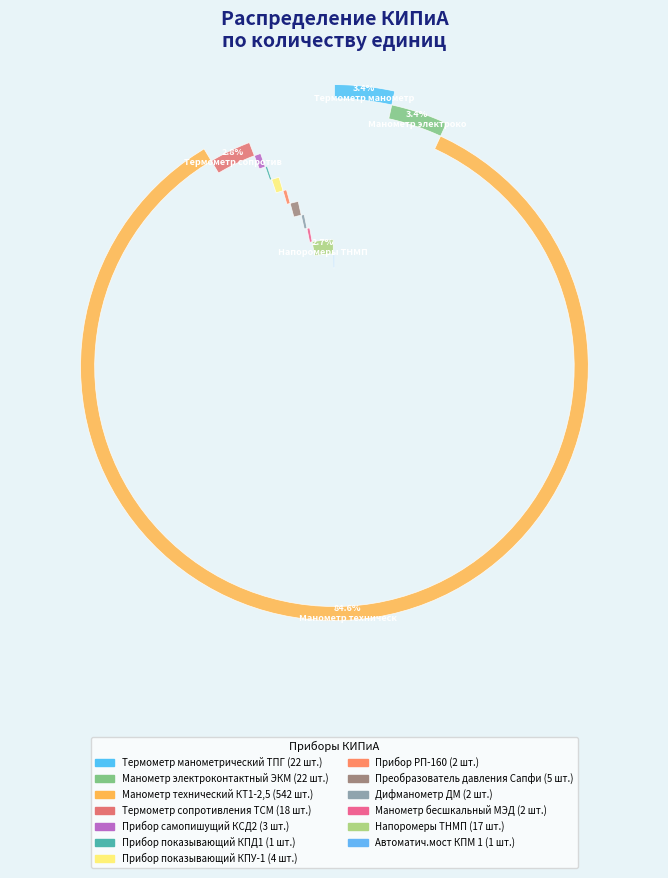

To the nearest percent, what is the average slice percentage?

8%